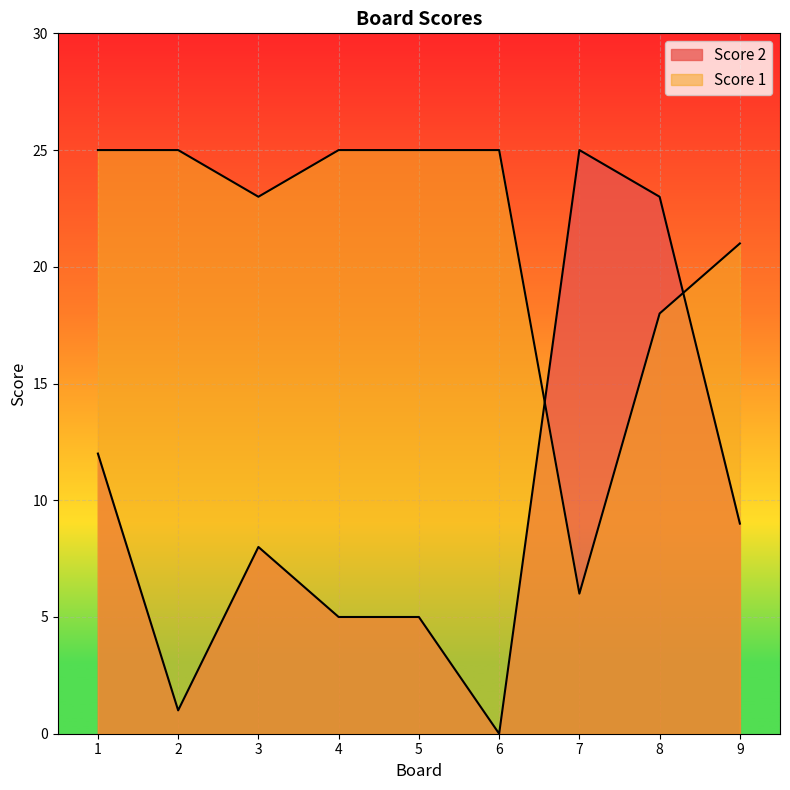

Reading left to right, transcribe all the data shown in this chart.

Score 1: 25	25	23	25	25	25	6	18	21
Score 2: 12	1	8	5	5	0	25	23	9